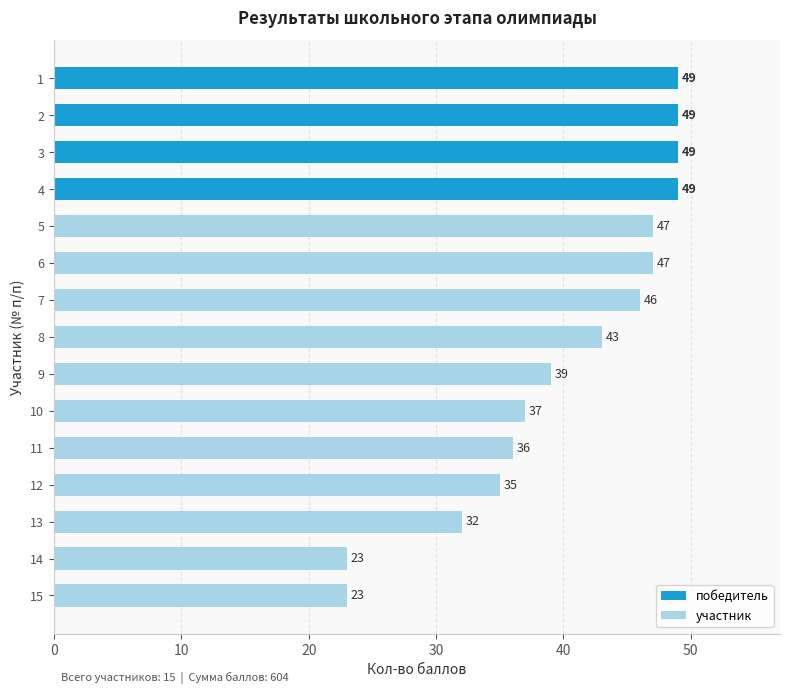

What is the sum of the values at 13 and 4?

81